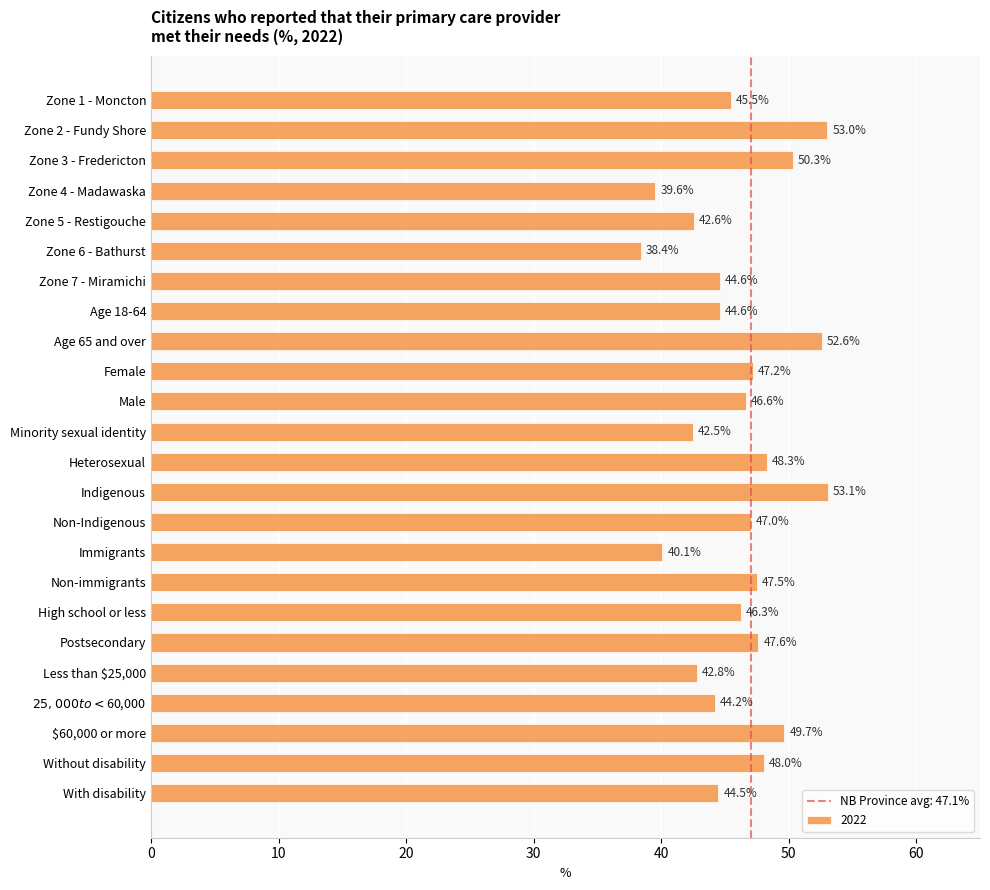

Approximately how many times larger is the value at Indigenous compared to Age 18-64?

1.2